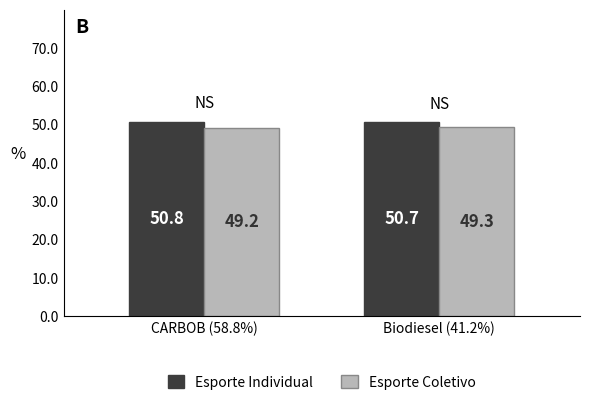

Which category has the lowest value across all series?

CARBOB (58.8%)